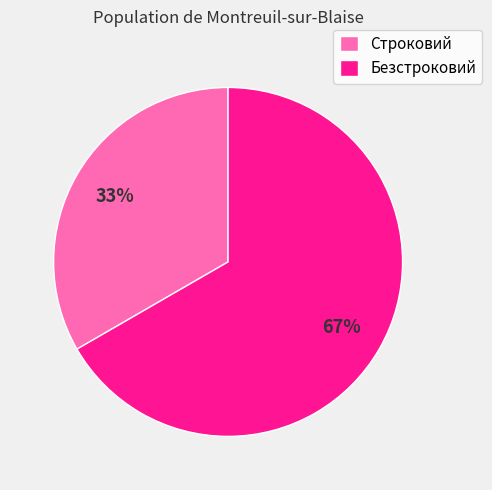

Is it true that Безстроковий is 67% of the pie?

True